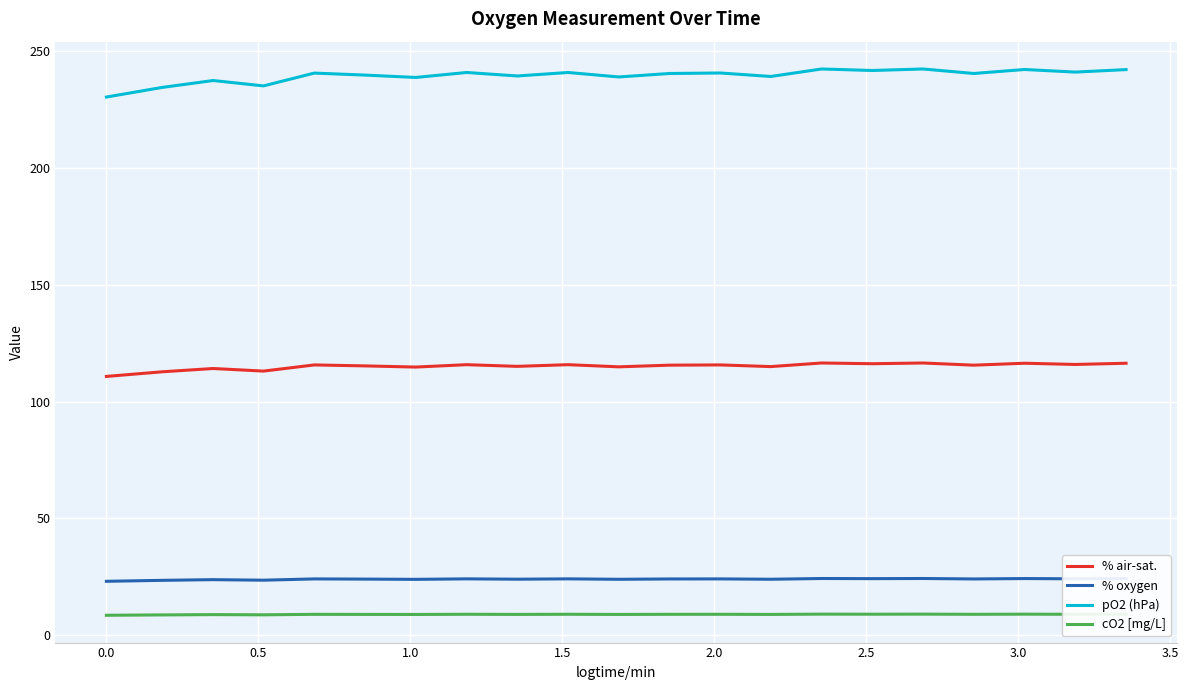

Which series has the largest total across all categories?

pO2 (hPa)